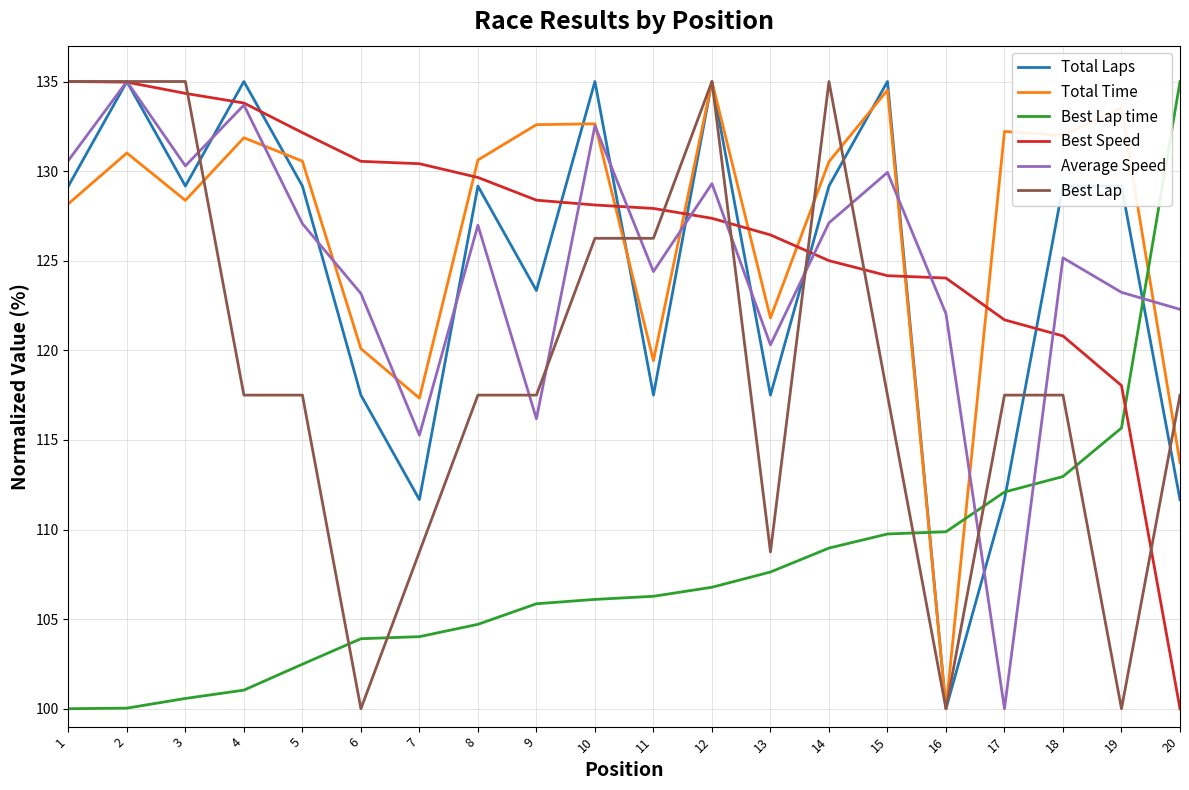

The Total Time series shows 121.8 at 13. True or false?

True